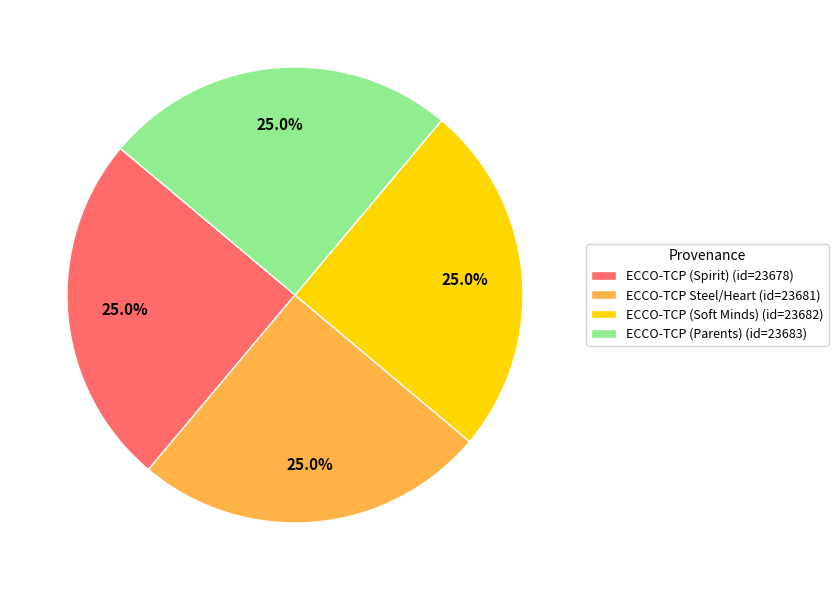

To the nearest percent, what percentage of the pie is ECCO-TCP (Soft Minds)?

25%